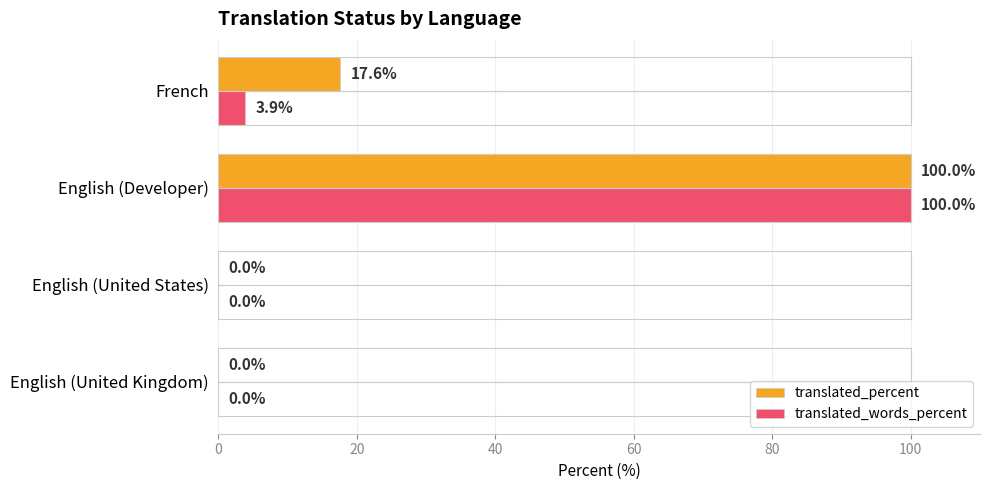

At which category is the sum across all series the highest?

English (Developer)